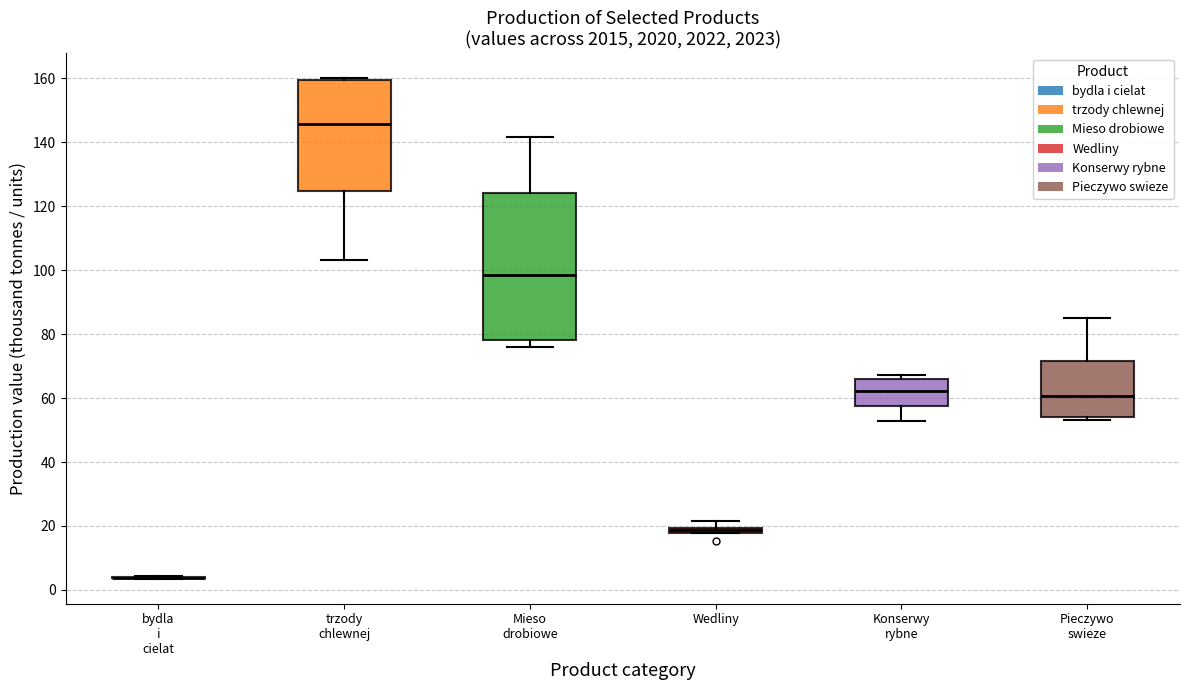

Where is the upper edge of the box for Mieso drobiowe on the y-axis? The values are not printed on the chart, so give them approximately, as read against the axis.

124